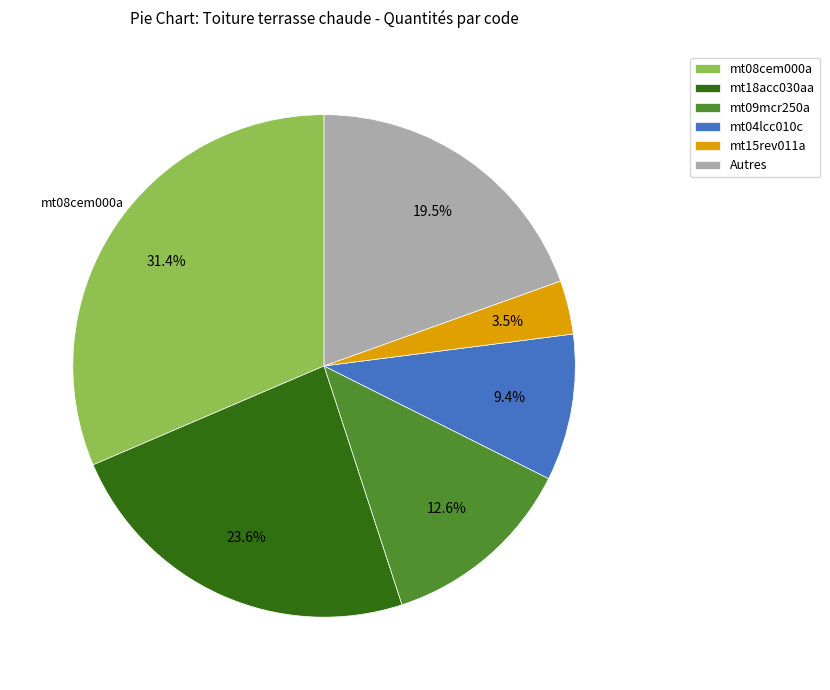

What percentage is the mt18acc030aa slice, to the nearest percent?

24%